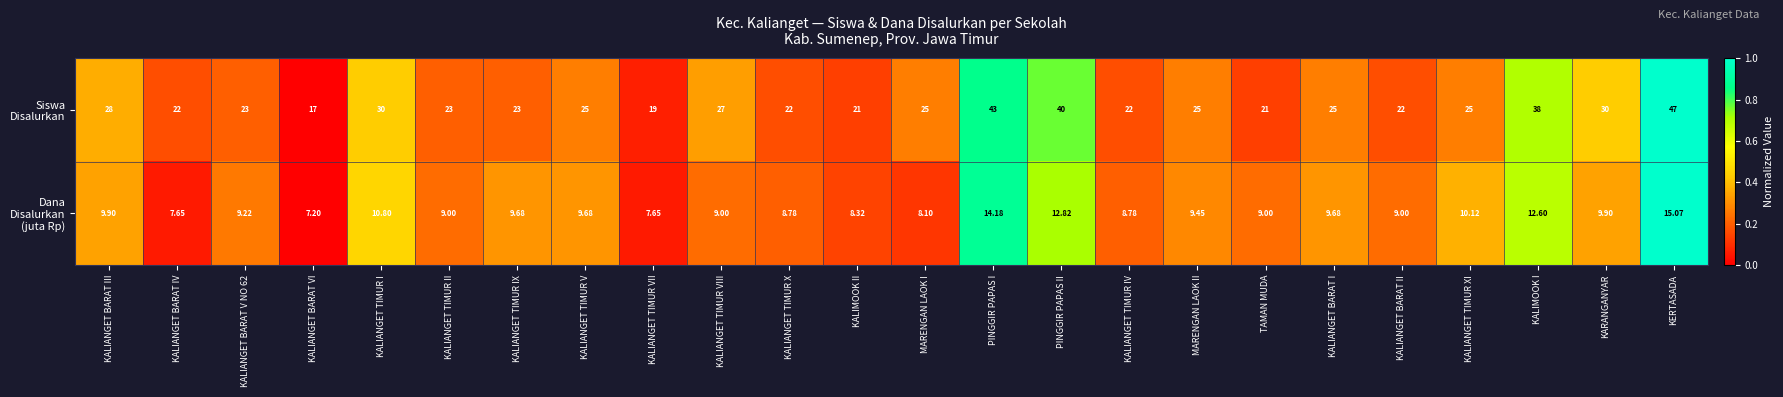

At which category is the sum across all series the highest?

KERTASADA